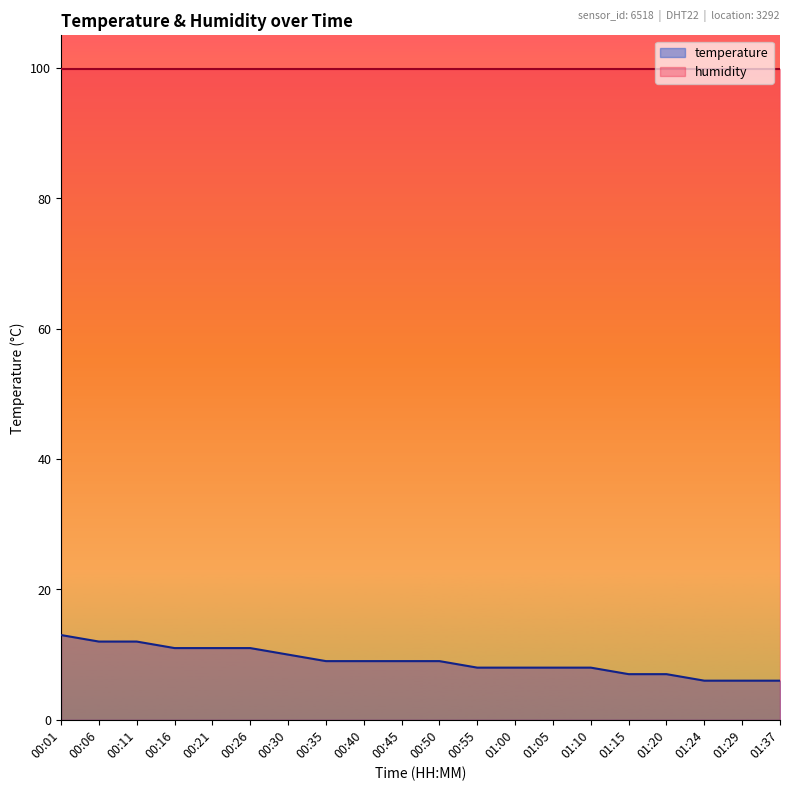

How many data points are above 9?

7